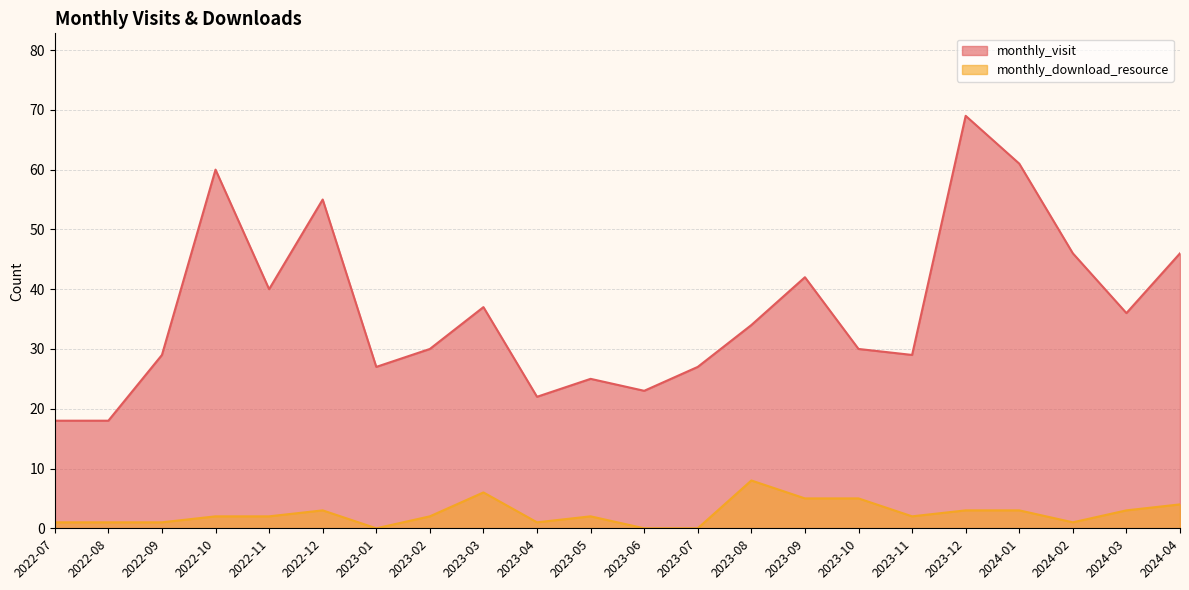

True or false: monthly_download_resource has more than 2 interior local peaks.

True